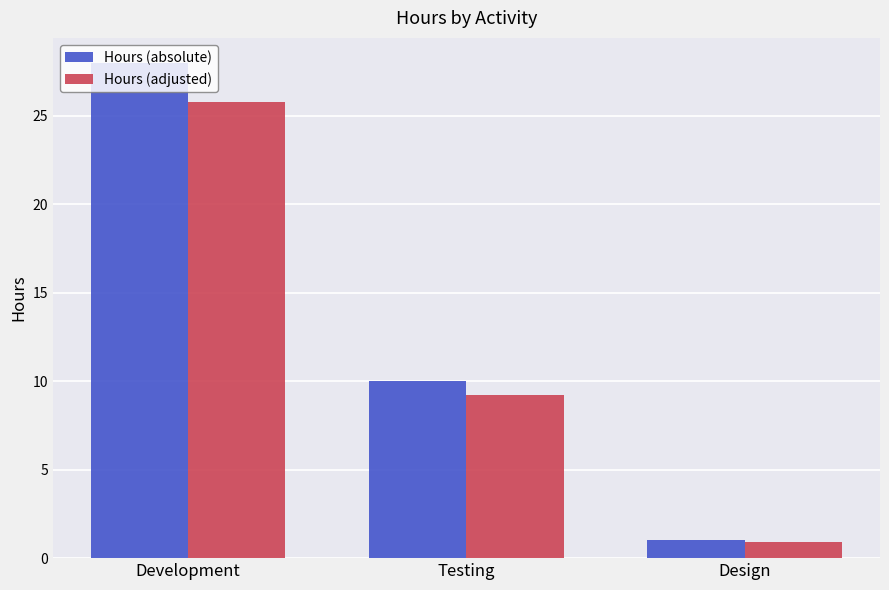

What is the sum of the Hours (absolute) values at Testing and Development?

38.0